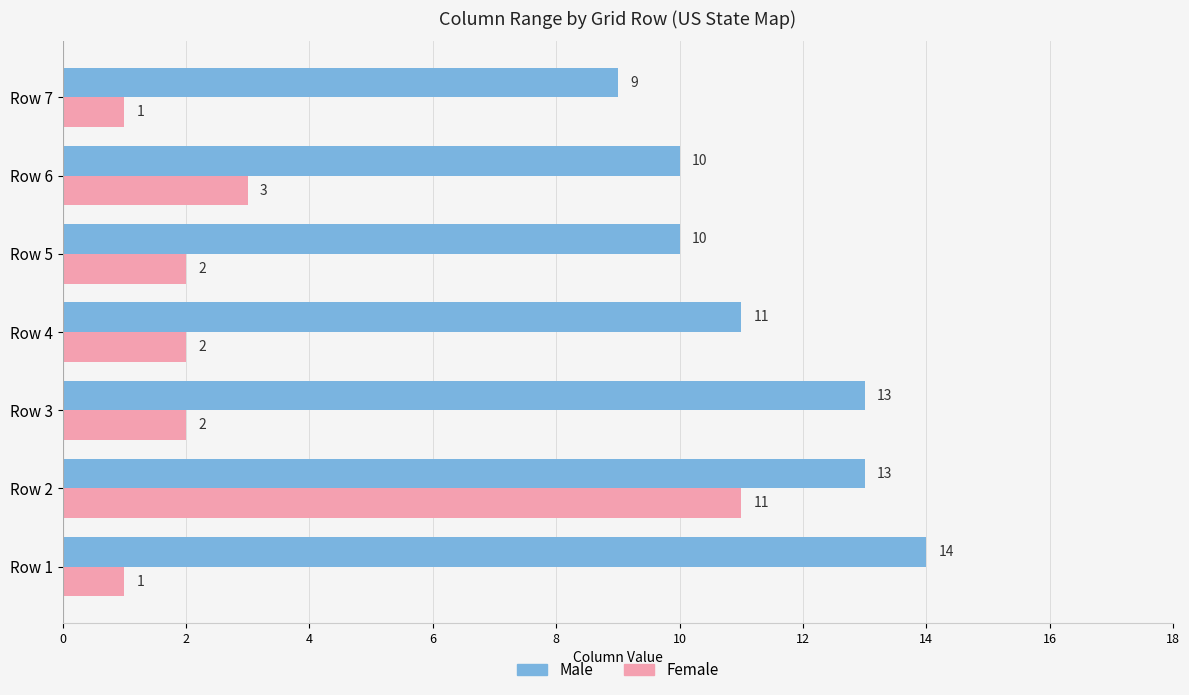

Is it true that Female equals 1 at Row 4?

False